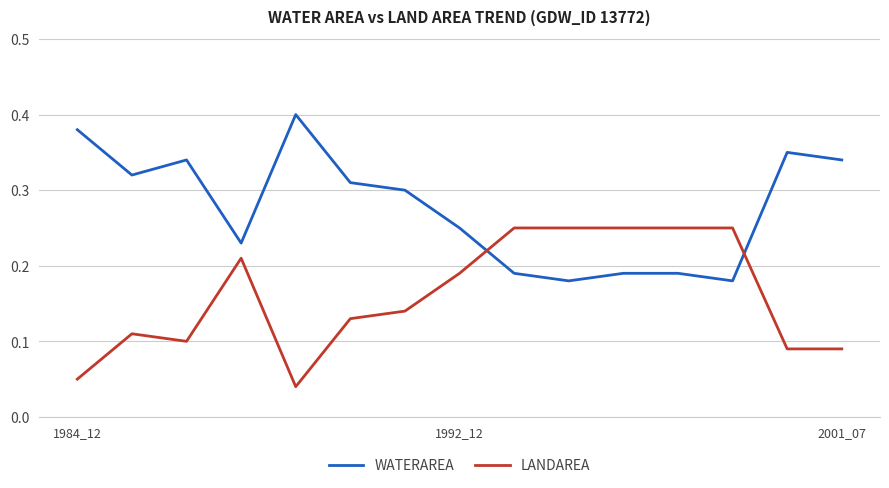

Which series ends up on top after the final intersection of LANDAREA and WATERAREA?

WATERAREA